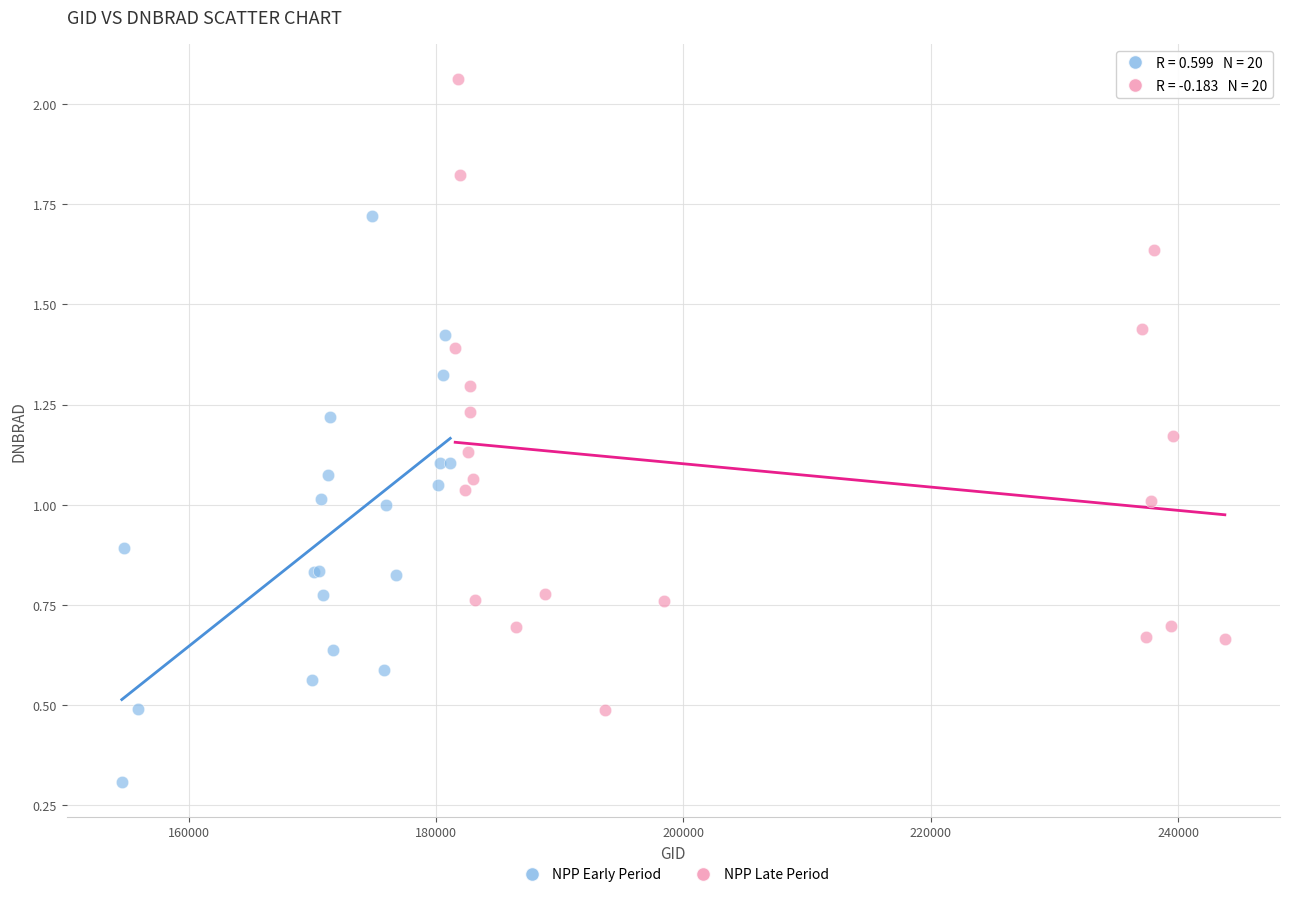

Which series reaches the minimum Y coordinate?

NPP Early Period